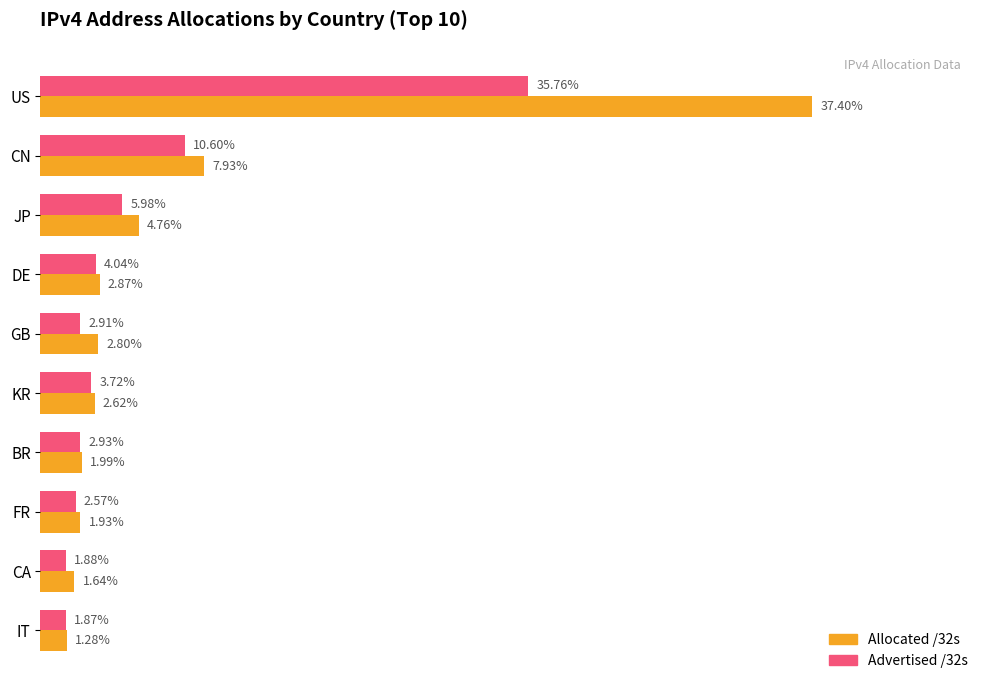

List the series in order of their peak value, highest first.

Allocated /32s, Advertised /32s